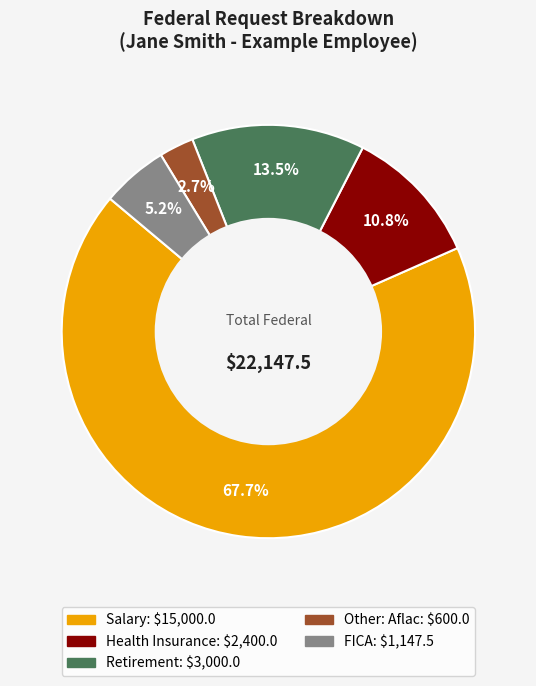

To the nearest percent, what percentage of the pie is FICA?

5%